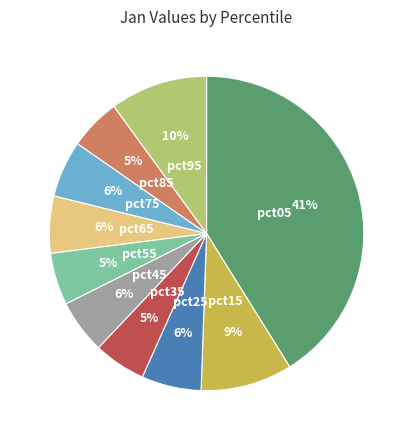

Does any single category account for the majority?

No